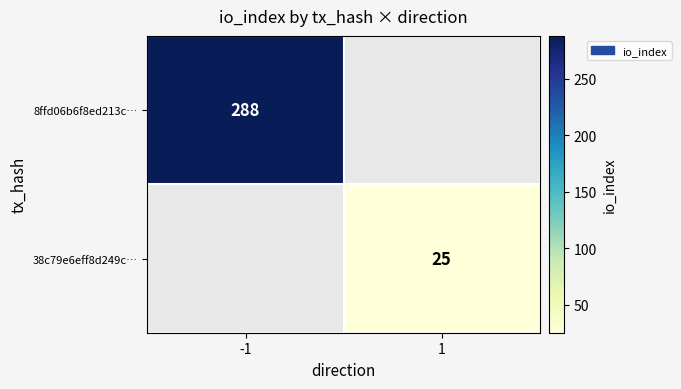

How many data points does each series have?

2